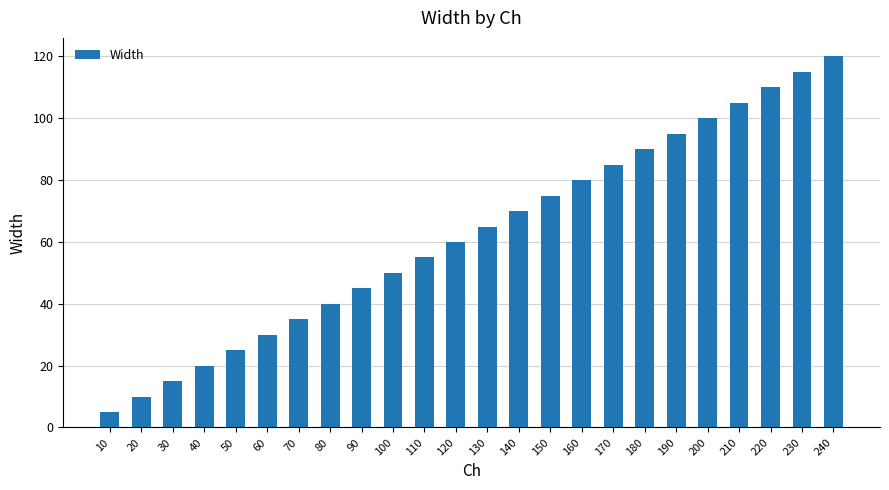

Is it true that the value at 10 is 5?

True